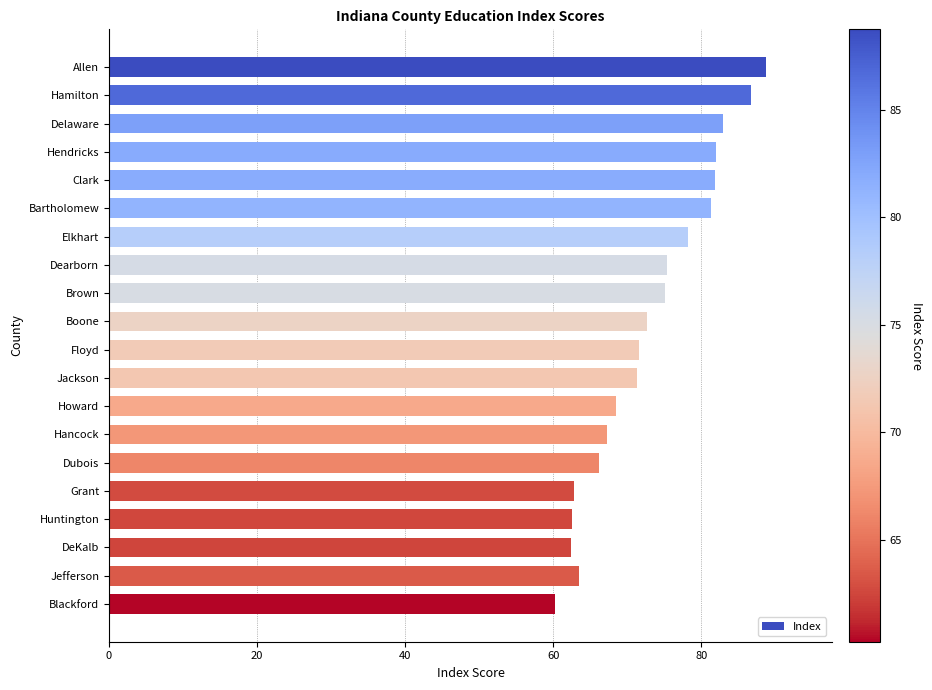

What is the maximum value shown in the chart?

88.8